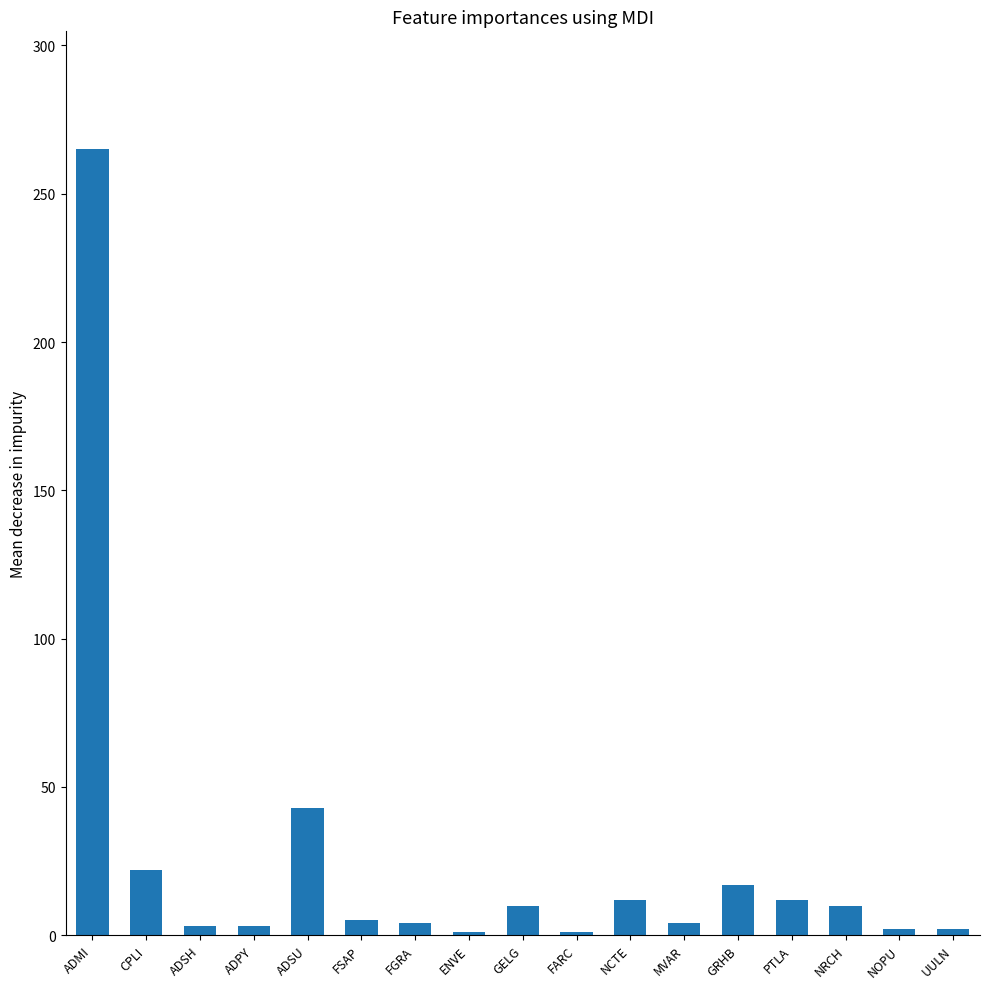

What is the maximum value shown in the chart?

265